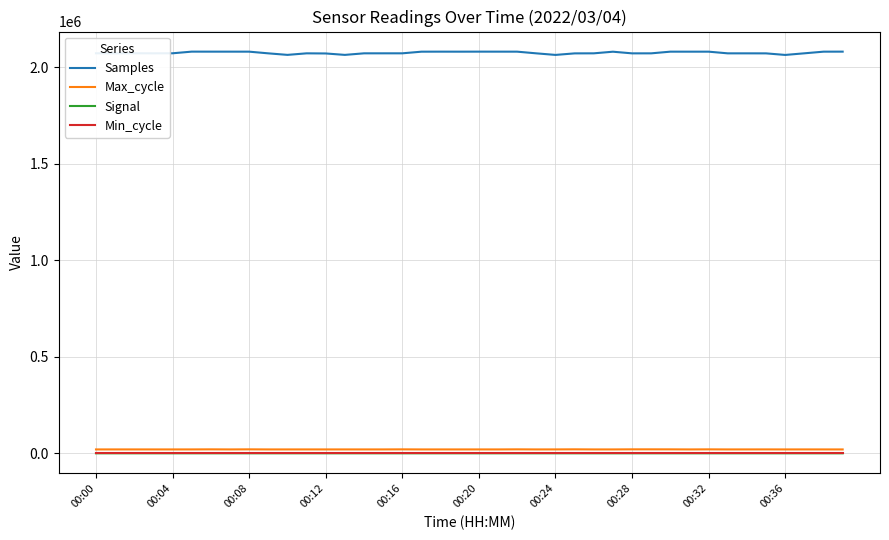

True or false: Samples and Signal intersect in this chart.

False